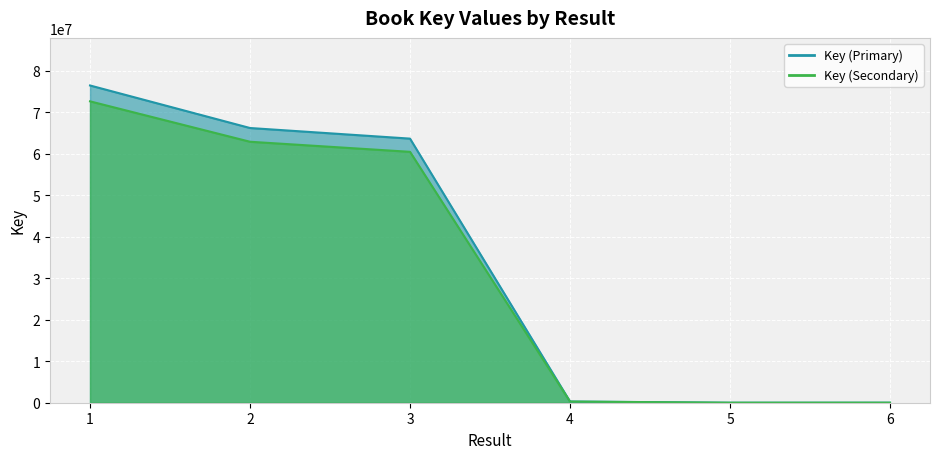

Which has a higher value, 3 or 4?

3